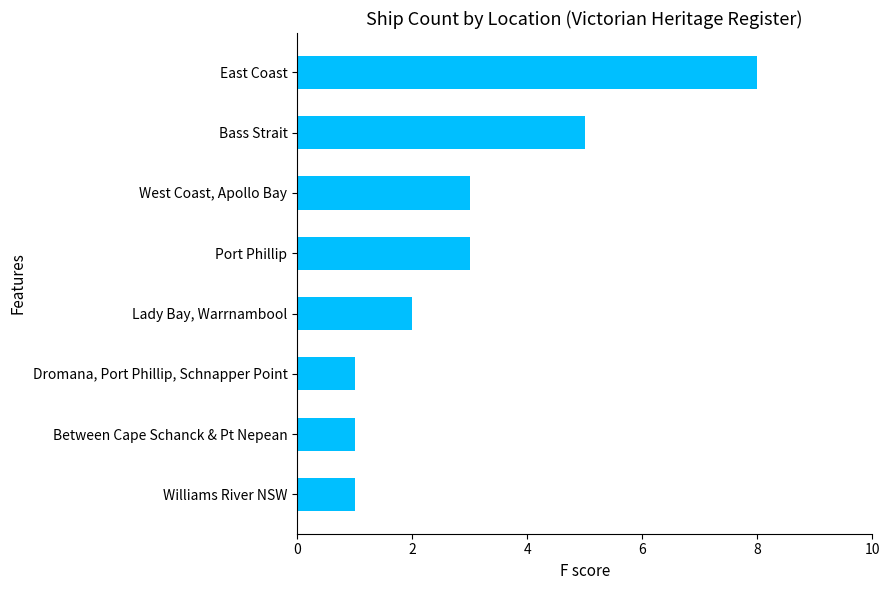

The value at West Coast, Apollo Bay is 1. True or false?

False